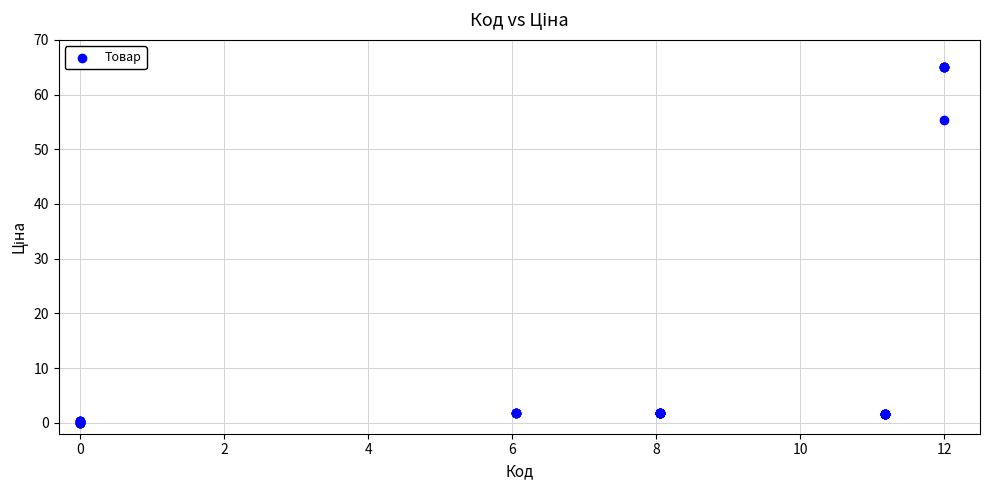

What Y value in the scatter plot is closest to 32?

55.3